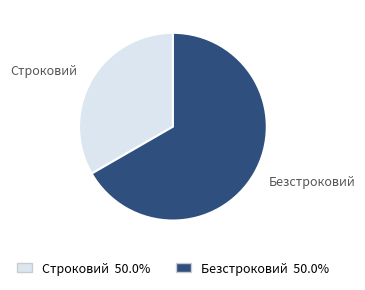

Is there a majority slice in this chart?

Yes